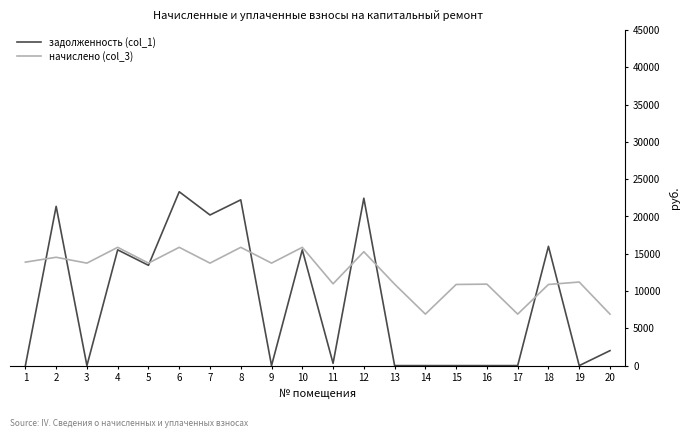

What is the sum of all задолженность (col_1) values?

172369.1